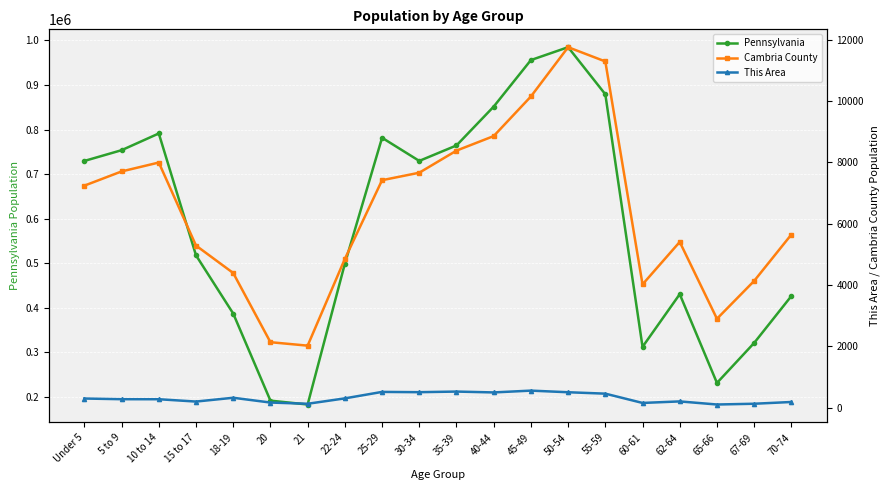

True or false: This Area and Cambria County intersect in this chart.

False